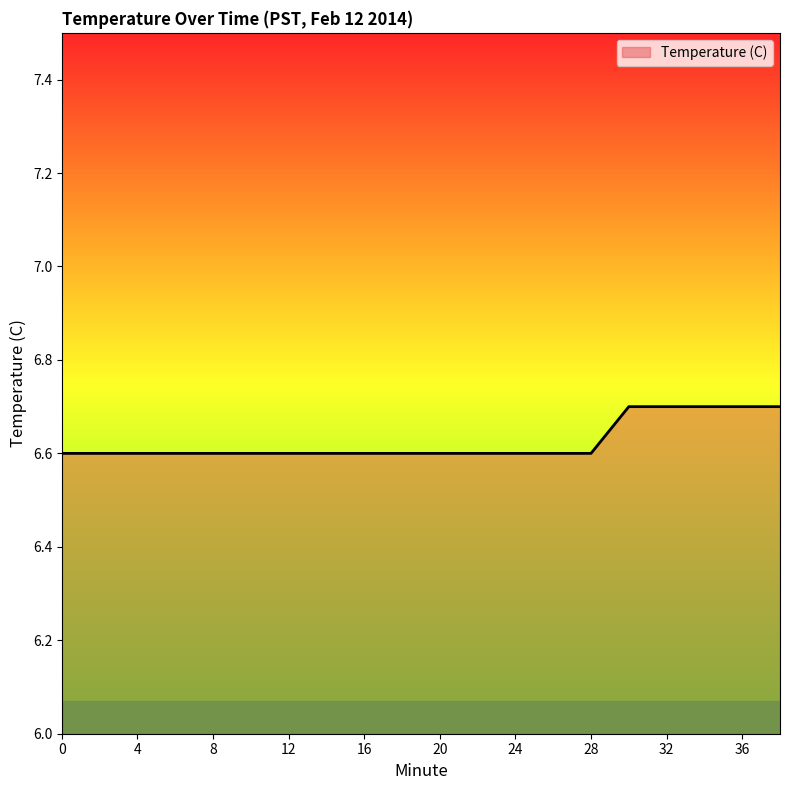

What is the smallest value displayed?

6.6